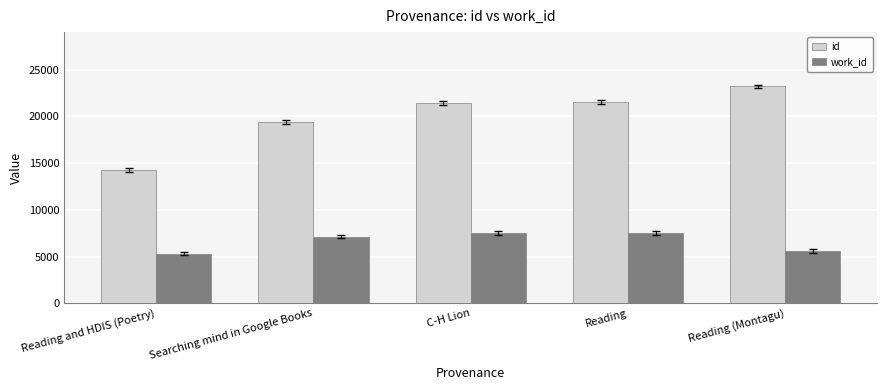

What is the value of the work_id bar at the 1st from the left?

5328